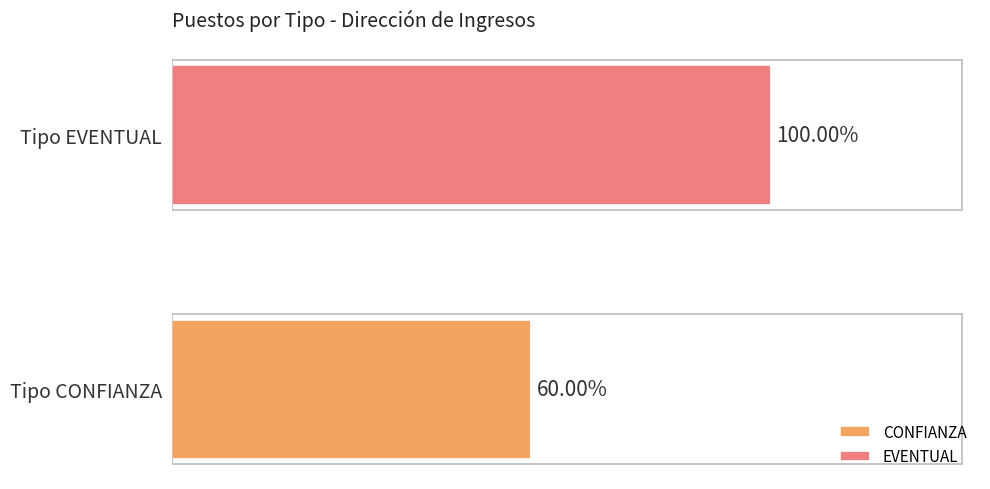

Are the bars horizontal?

Yes